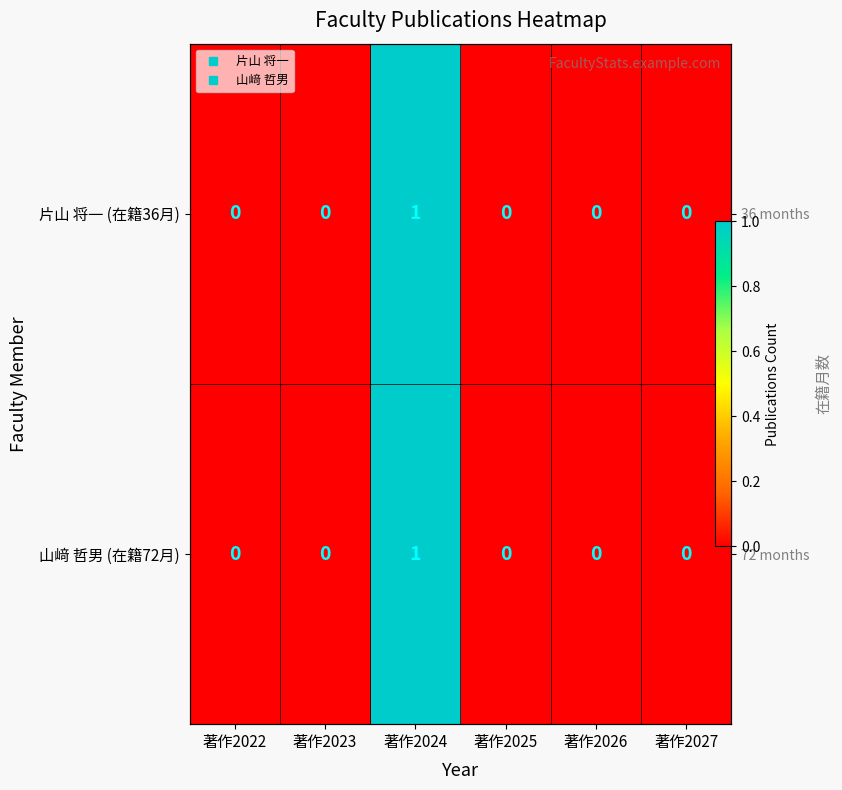

Is it true that 山﨑 哲男 (在籍72月) equals 0 at 著作2027?

True